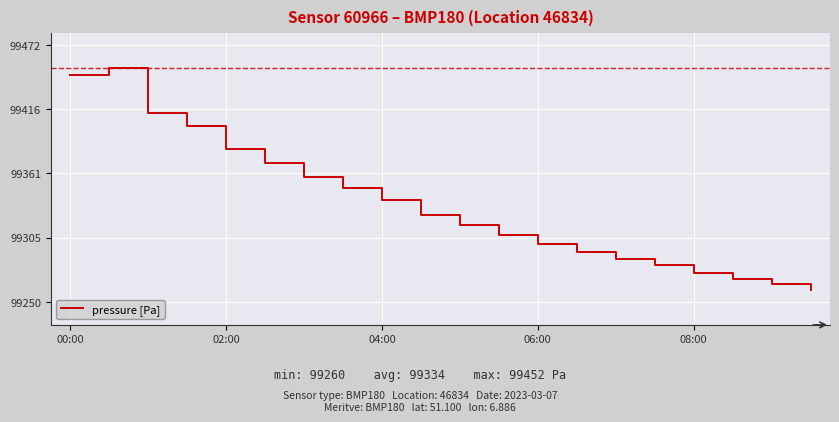

What is the smallest value displayed?

99260